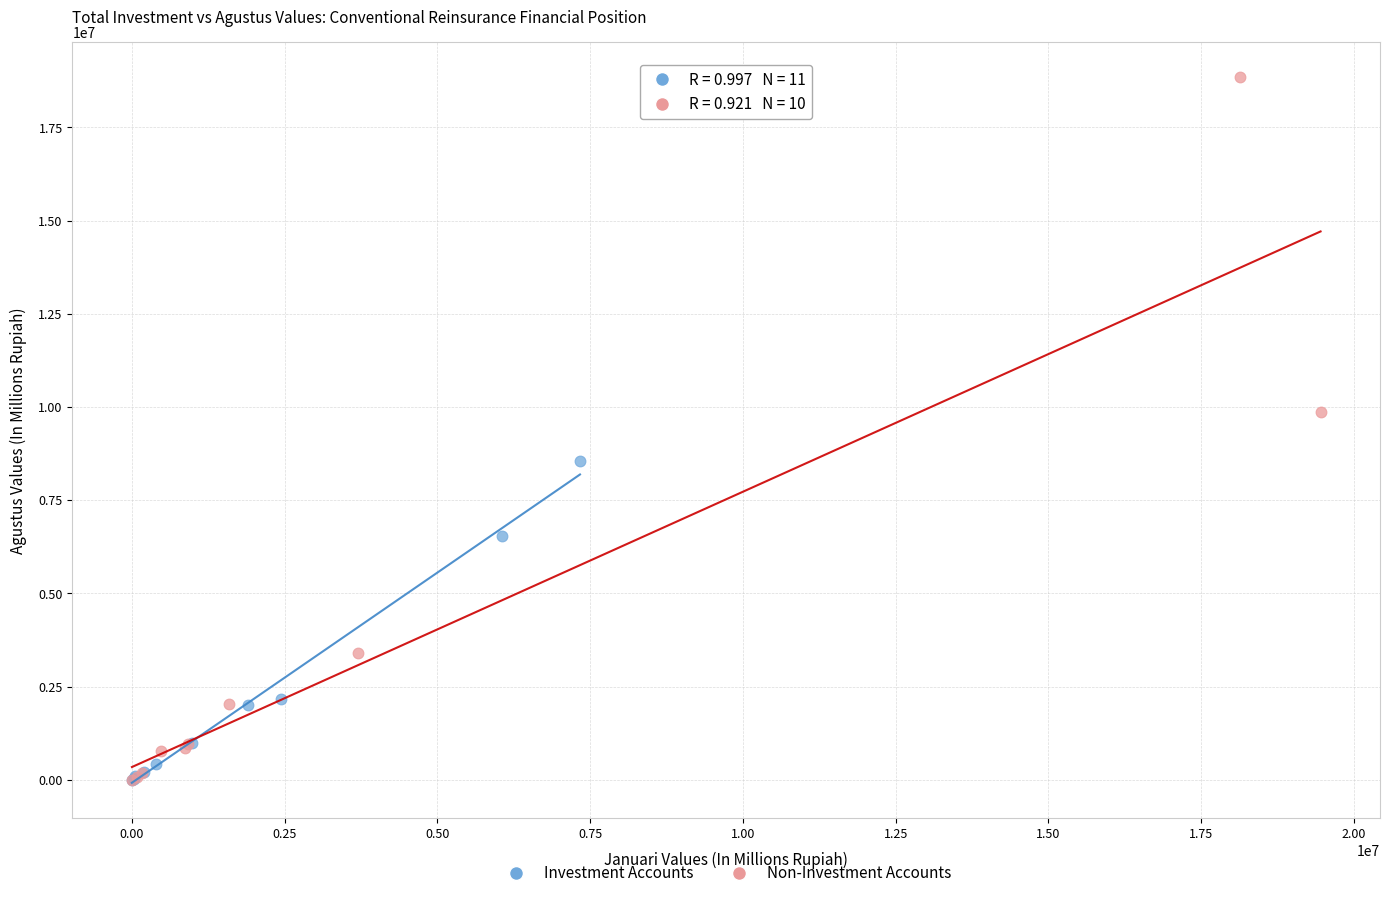

Which series reaches the maximum Y coordinate?

Non-Investment Accounts